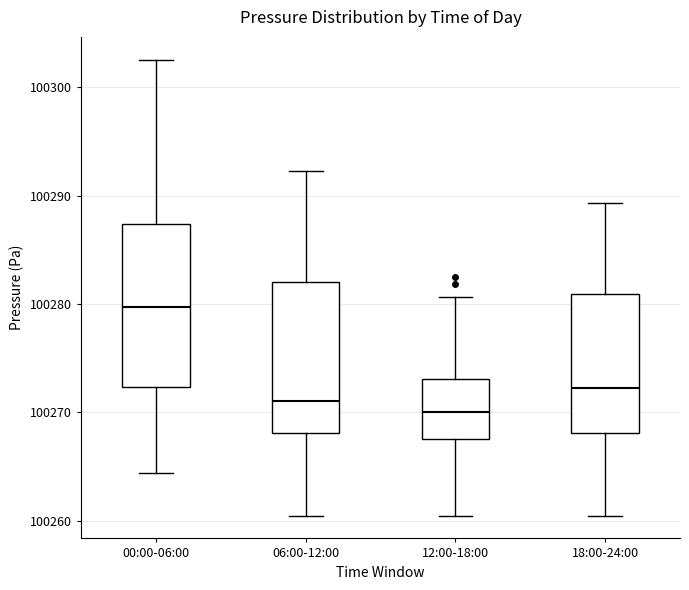

Reading left to right, transcribe this box plot: for each box, give where its median line is, the range the box spans, and where its two whiskers end, as read against the y-axis. The values are not printed on the chart, so give them approximately, as read against the axis.

00:00-06:00: median 100280, box 100272 to 100287, whiskers 100264 to 100303
06:00-12:00: median 100271, box 100268 to 100282, whiskers 100260 to 100292
12:00-18:00: median 100270, box 100268 to 100273, whiskers 100260 to 100281
18:00-24:00: median 100272, box 100268 to 100281, whiskers 100260 to 100289